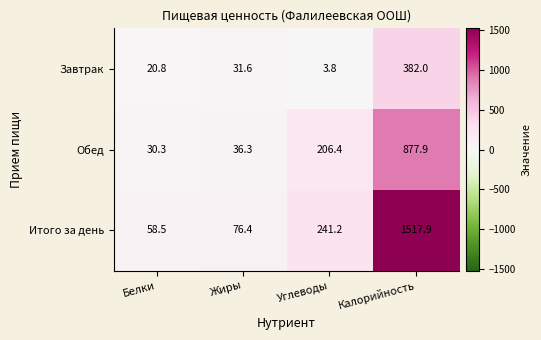

Reading left to right, extract all data points from this chart.

Завтрак: 20.8	31.6	3.8	382.0
Обед: 30.3	36.3	206.4	877.9
Итого за день: 58.5	76.4	241.2	1517.9